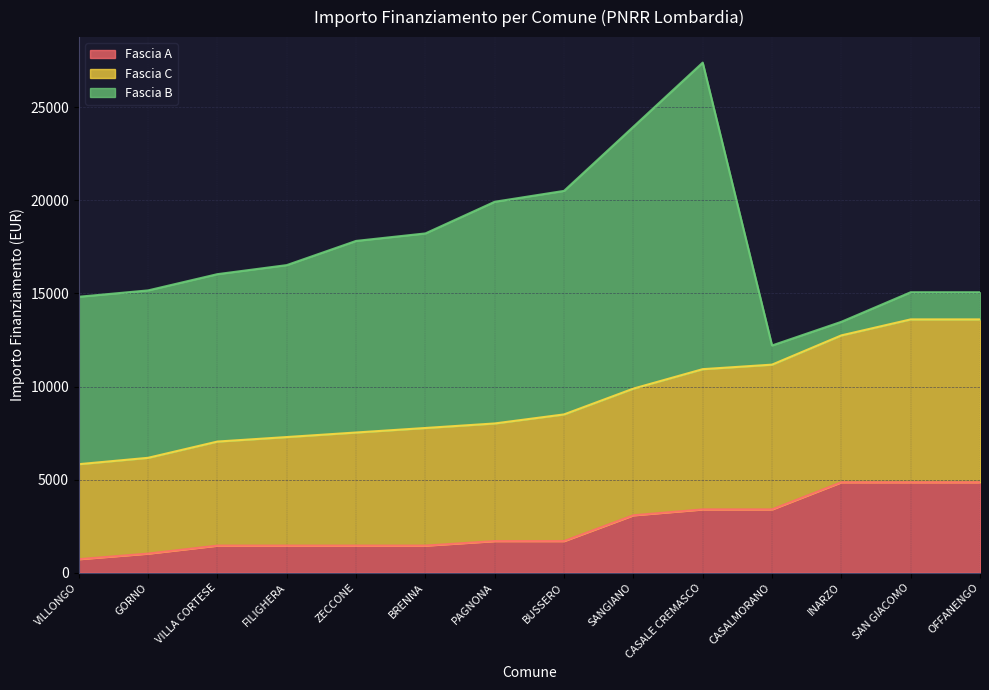

What is the label of the 8th point from the left?

BUSSERO